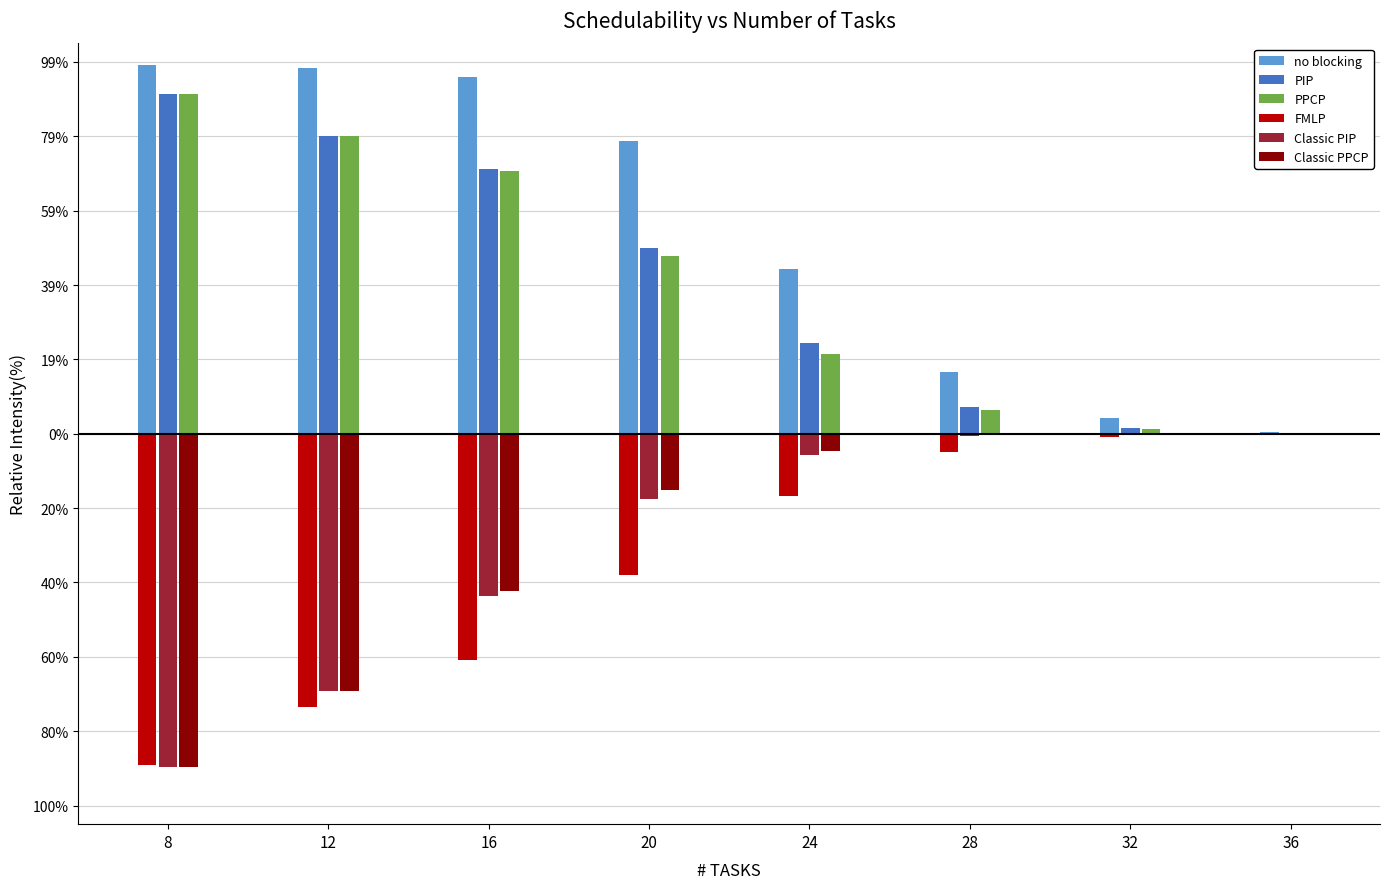

Reading left to right, extract all data points from this chart.

no blocking: 1.0	1.0	1.0	0.8	0.4	0.2	0.0	0.0
PIP: 0.9	0.8	0.7	0.5	0.2	0.1	0.0	0.0
PPCP: 0.9	0.8	0.7	0.5	0.2	0.1	0.0	0.0
FMLP: -0.9	-0.7	-0.6	-0.4	-0.2	-0.0	-0.0	-0.0
Classic PIP: -0.9	-0.7	-0.4	-0.2	-0.1	-0.0	-0.0	-0.0
Classic PPCP: -0.9	-0.7	-0.4	-0.2	-0.0	-0.0	0.0	-0.0